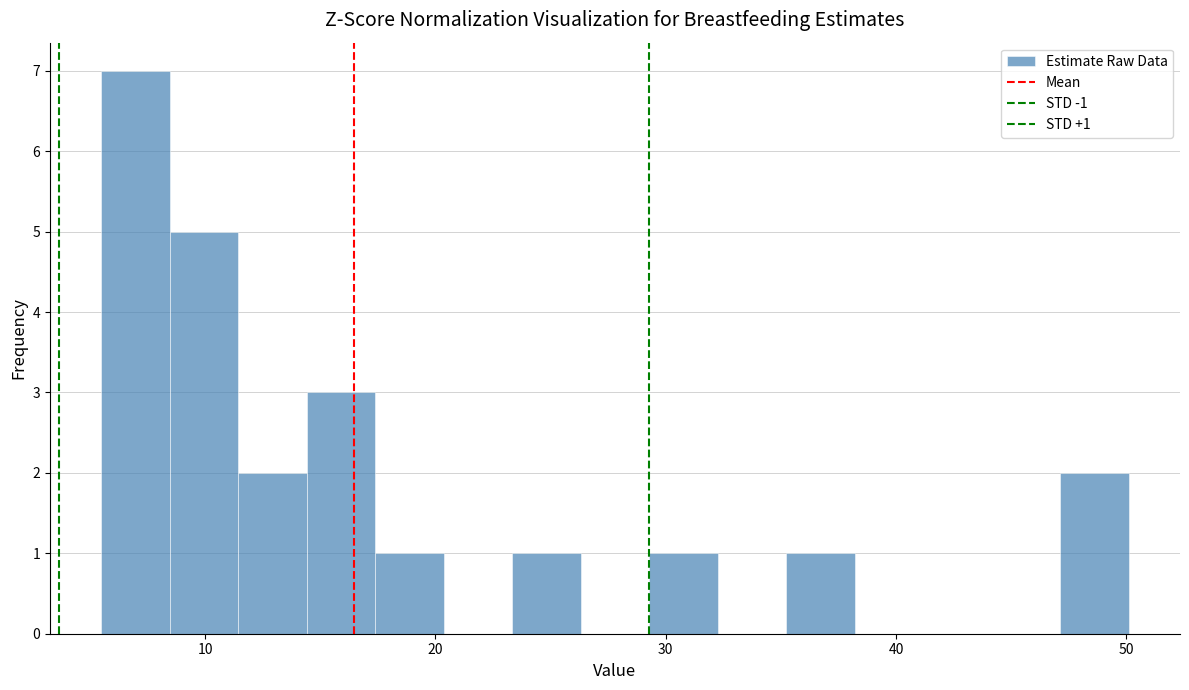

Read against the x-axis, roughly where is the centre of the tallest bar?

7